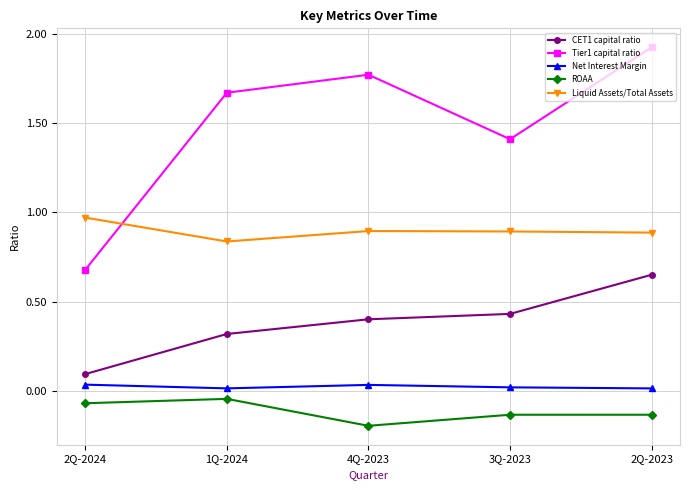

At which label is Tier1 capital ratio closest to 1?

2Q-2024